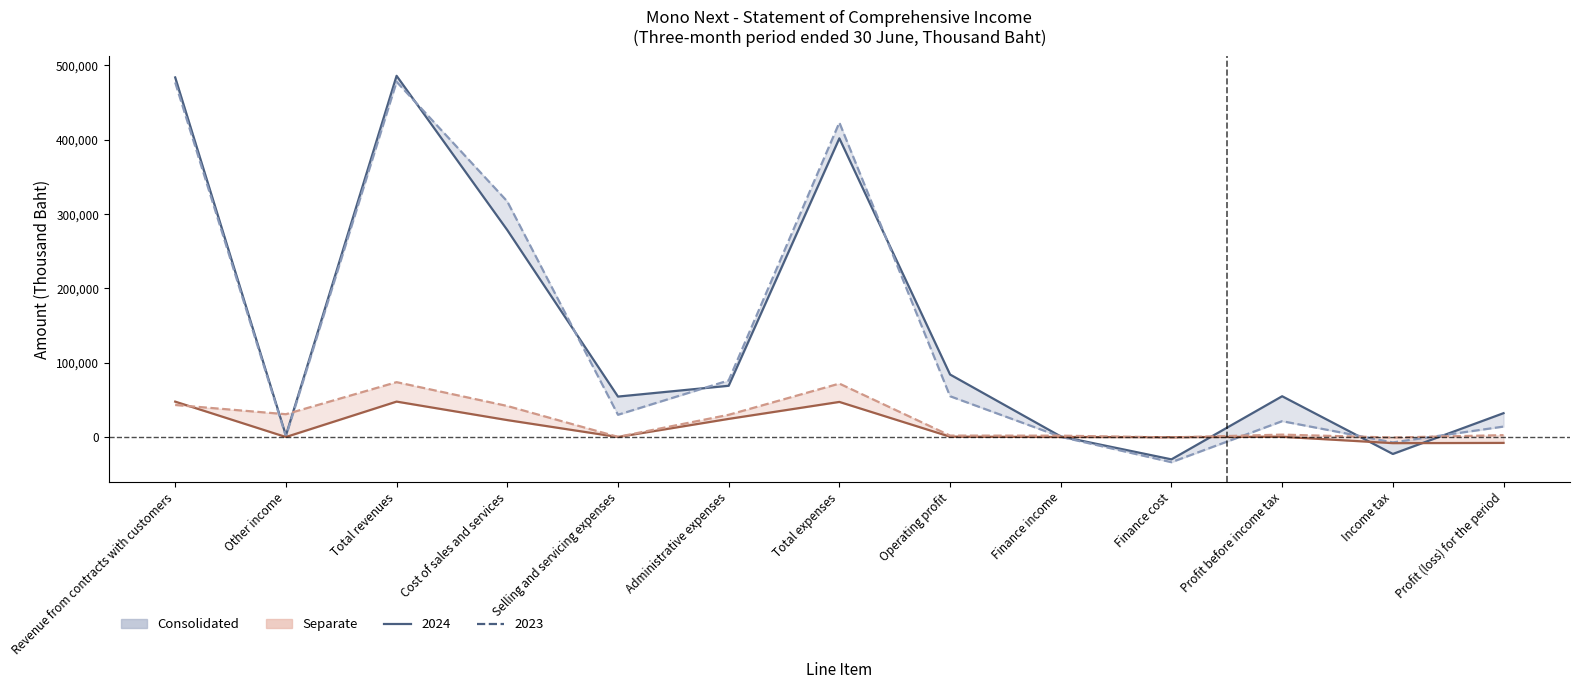

What is the difference between the highest and lowest values at Selling and servicing expenses?

54365